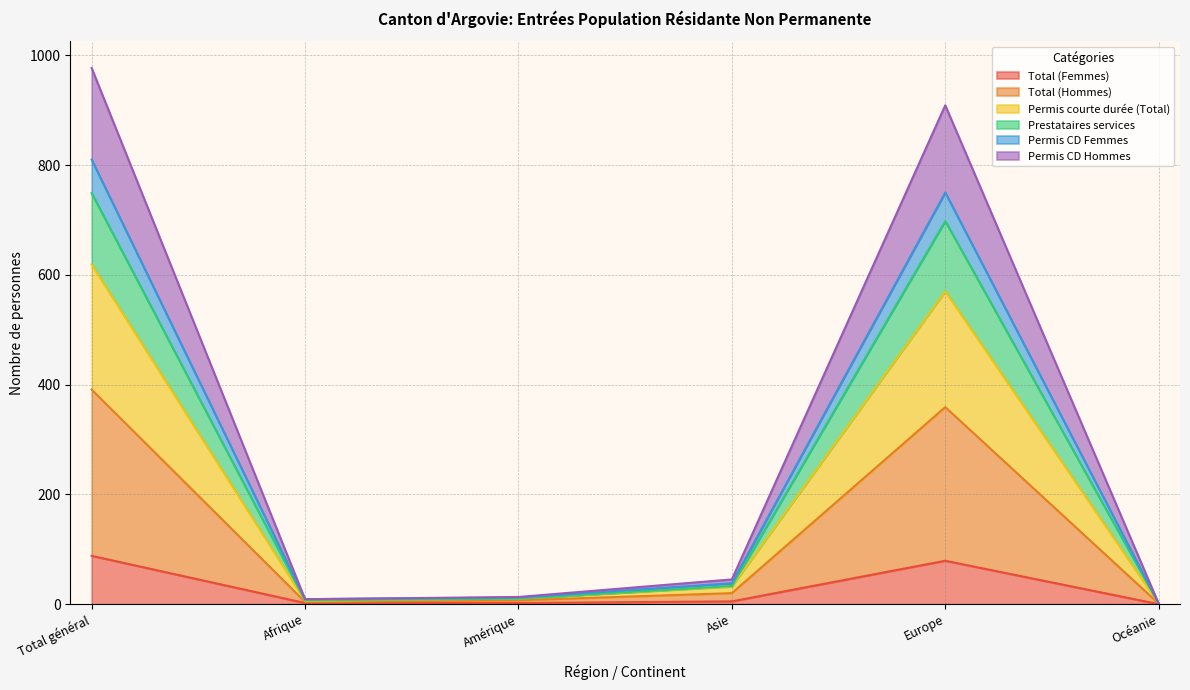

List the labels in order of Total (Hommes) value, smallest first.

Océanie, Afrique, Amérique, Asie, Europe, Total général